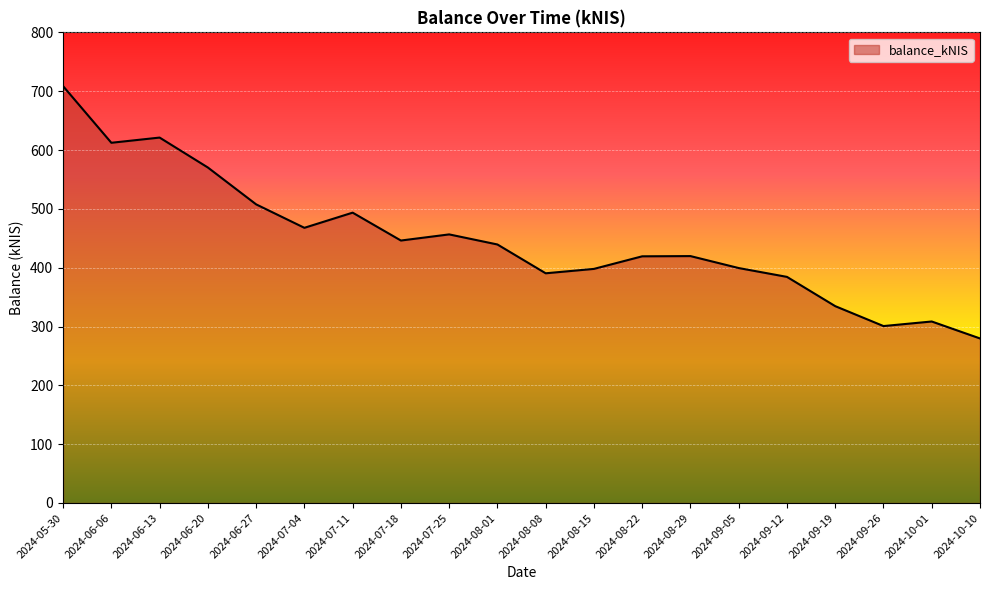

What is the smallest value displayed?

279.7